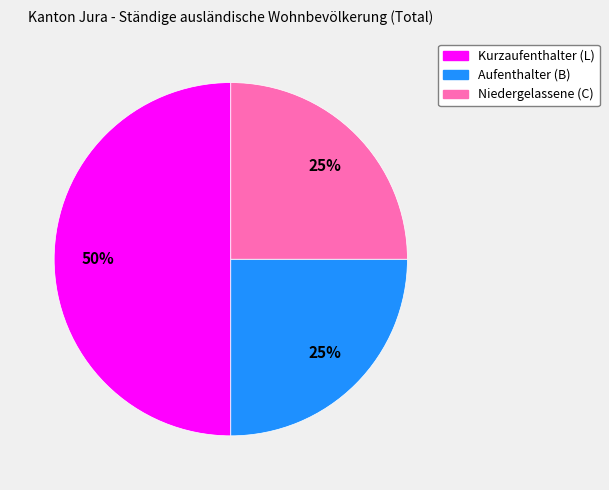

To the nearest percent, what percentage of the pie is Niedergelassene (C)?

25%